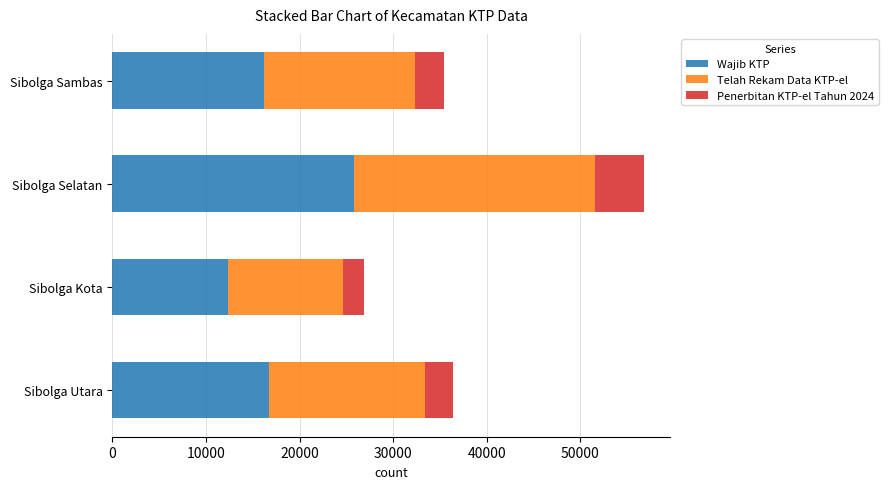

The value of Wajib KTP at Sibolga Selatan is 25814. True or false?

True